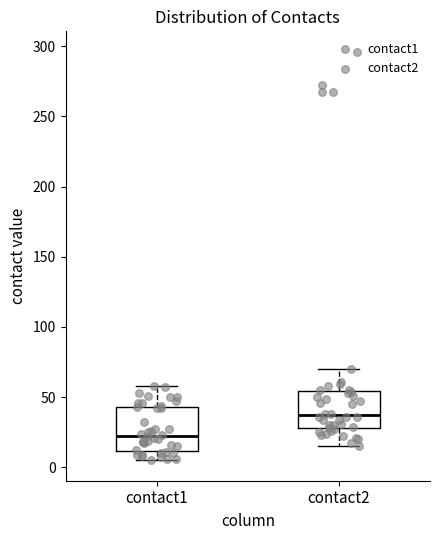

Where does the lower whisker of the box for contact2 end on the y-axis? The values are not printed on the chart, so give them approximately, as read against the axis.

15